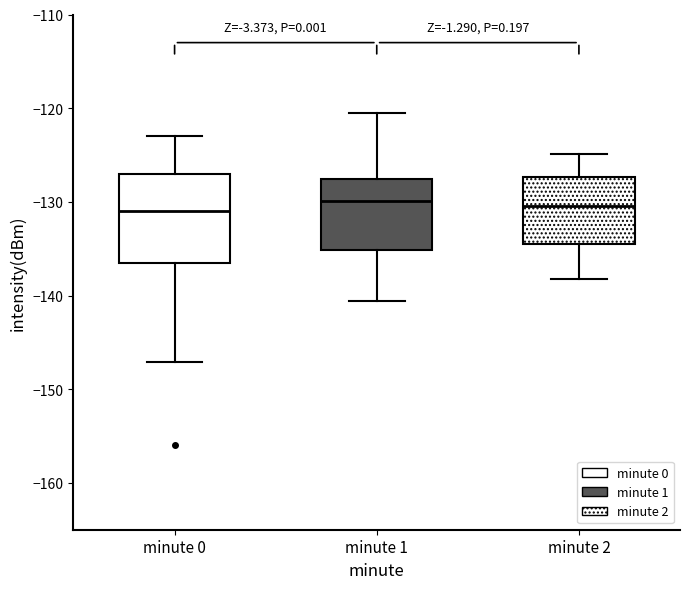

Which box is the tallest, from its lower edge to its upper edge?

minute 0